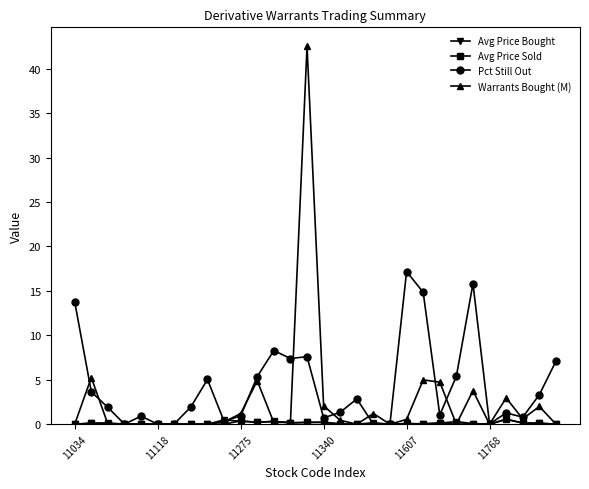

What is the greatest value displayed?

42.5